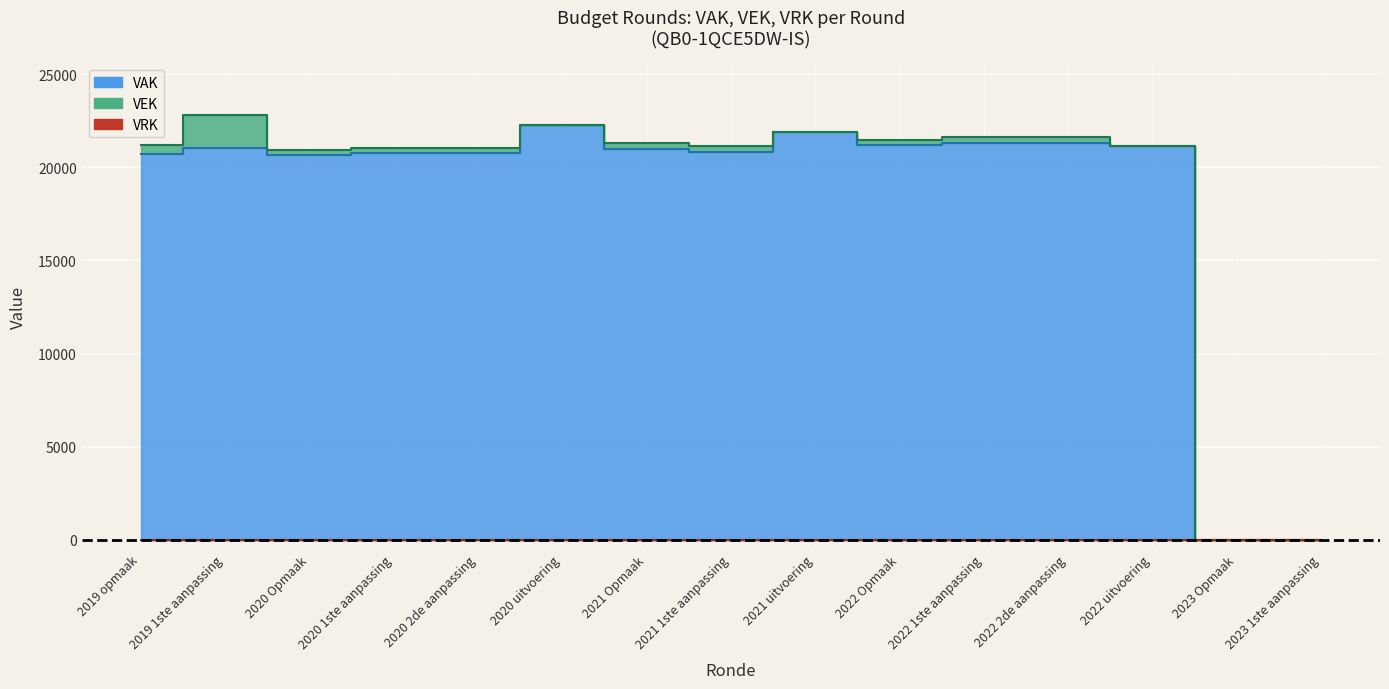

The VEK series shows 21155 at 2021 1ste aanpassing. True or false?

True